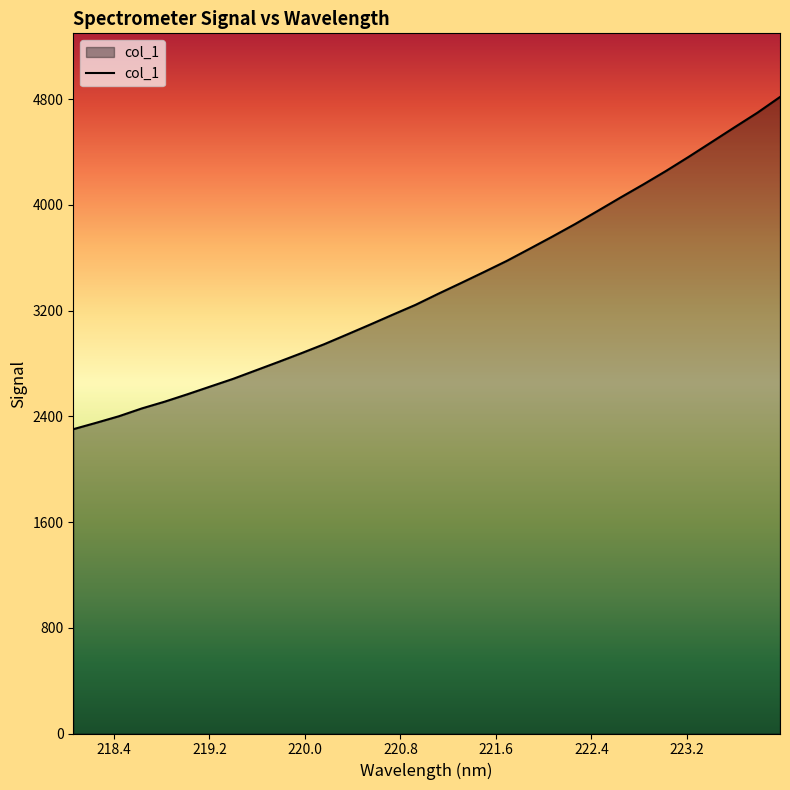

What is the greatest value displayed?

4817.0